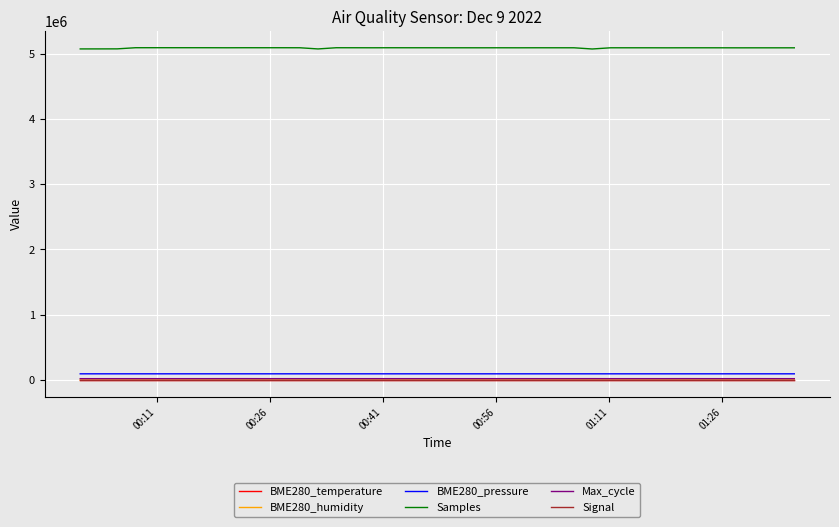

What are all the series names shown in the legend?

BME280_temperature, BME280_humidity, BME280_pressure, Samples, Max_cycle, Signal